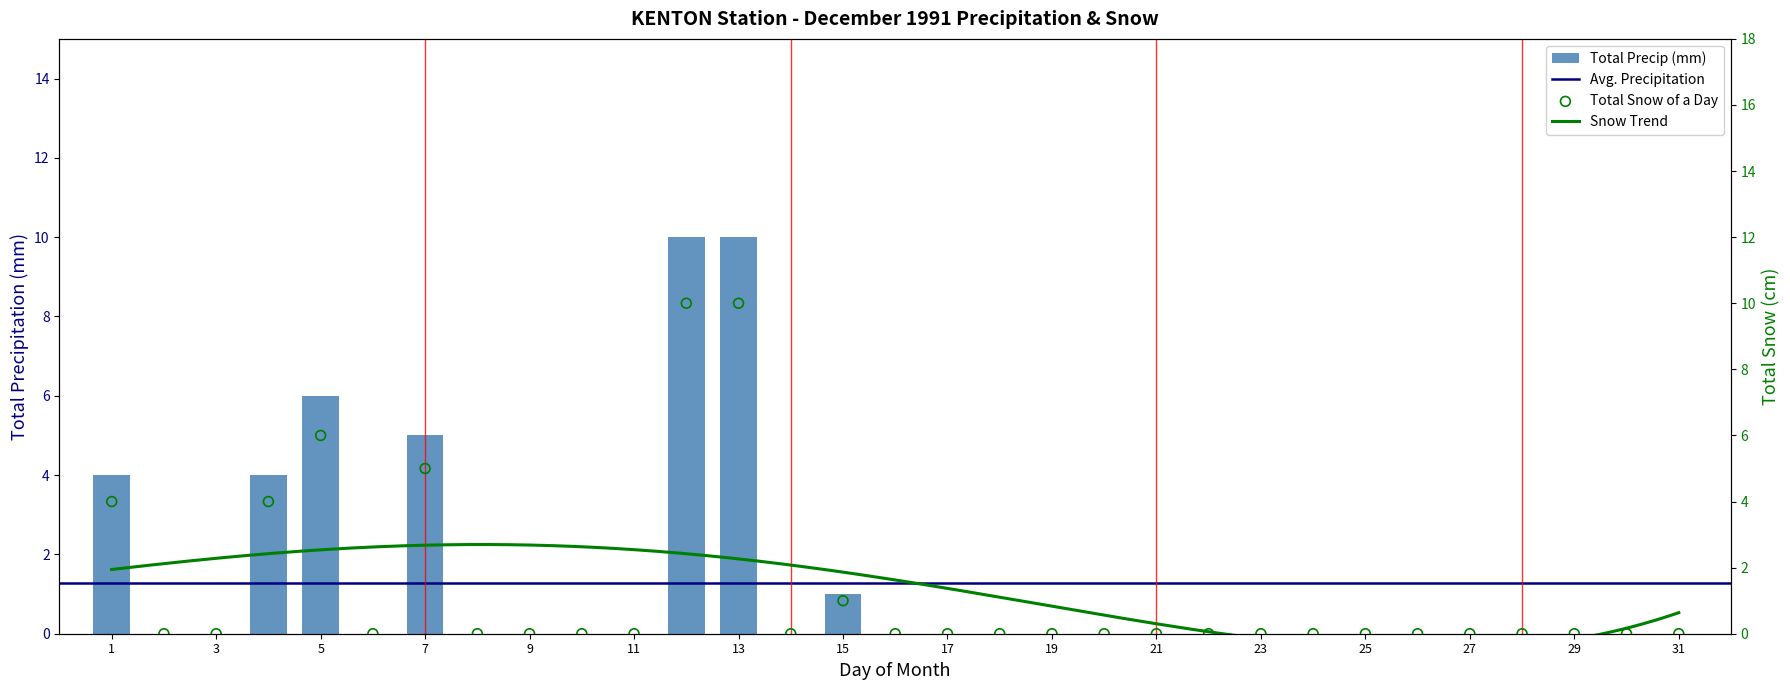

Which series has the largest Y range (max minus min)?

Total Snow (cm)